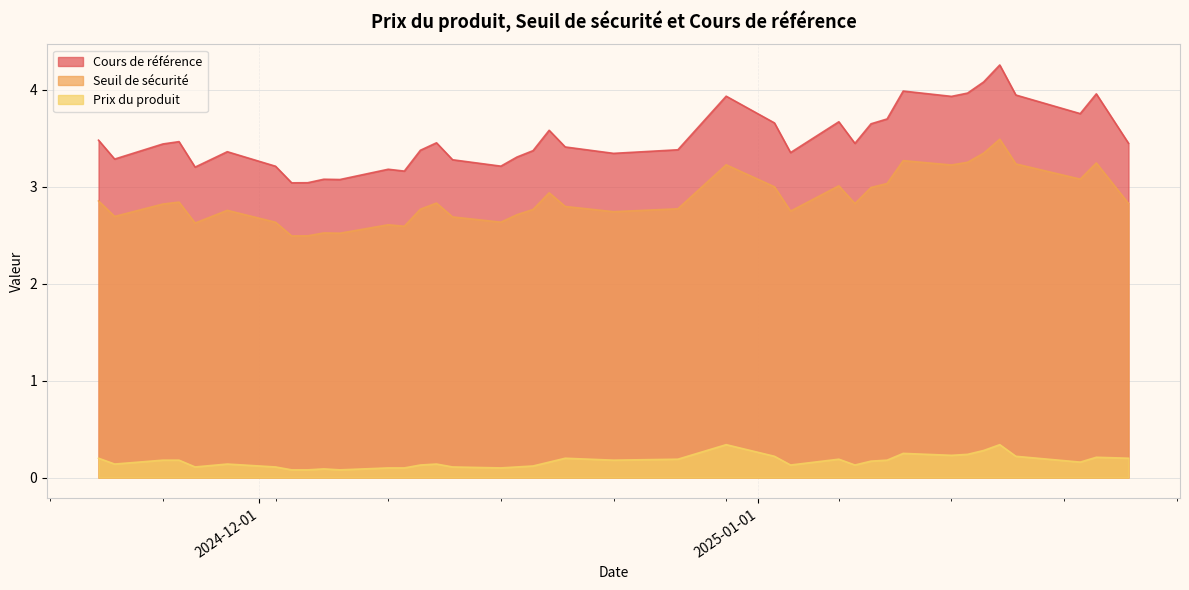

What is the total value across all series at 2025-01-09?

6.9